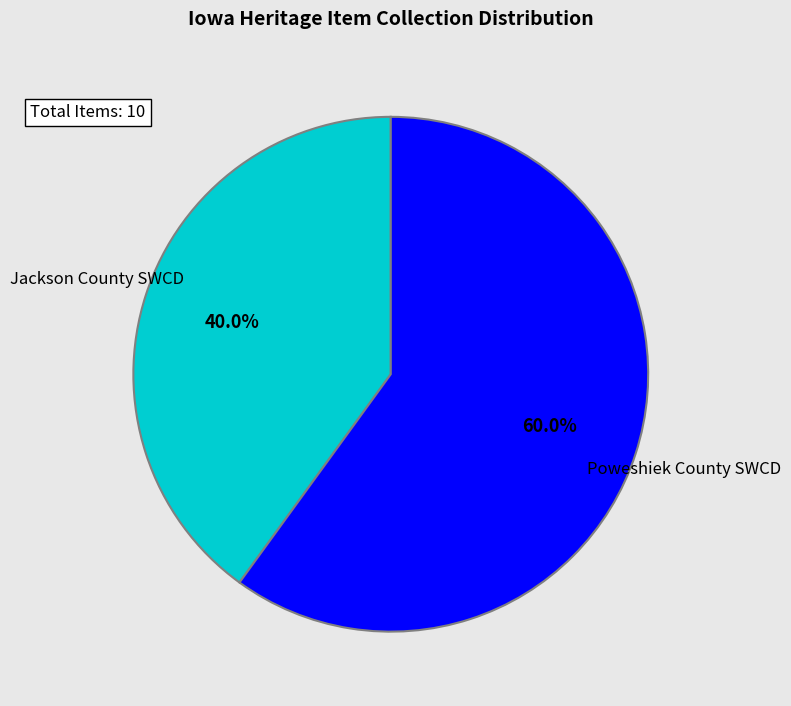

To the nearest percent, what is the average slice percentage?

50%